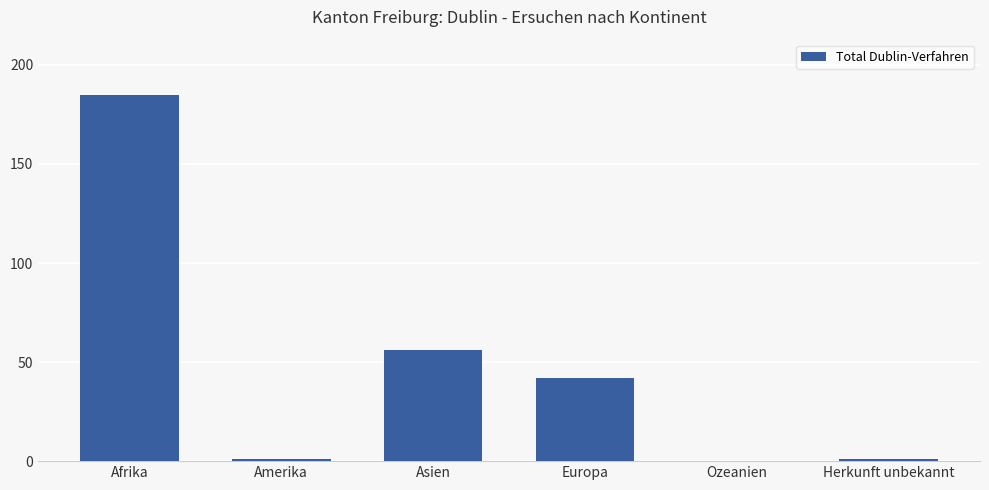

What is the sum of the values at Europa and Herkunft unbekannt?

43